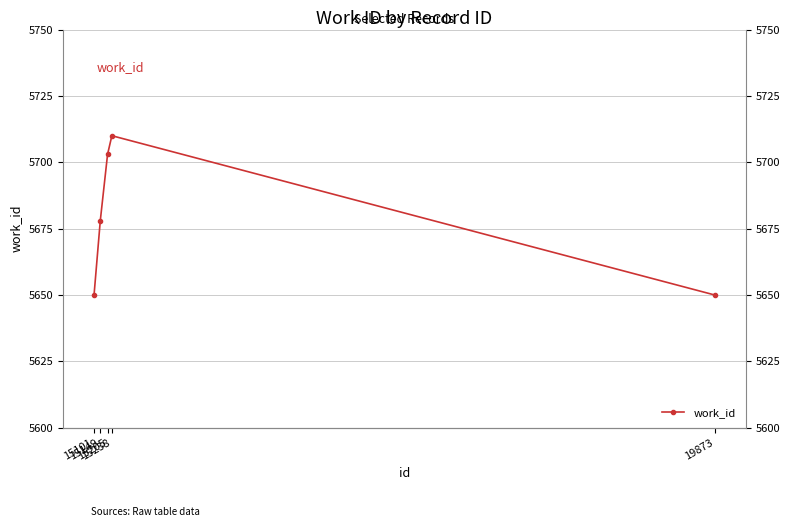

Count the values in the range 5650 to 5703.

4